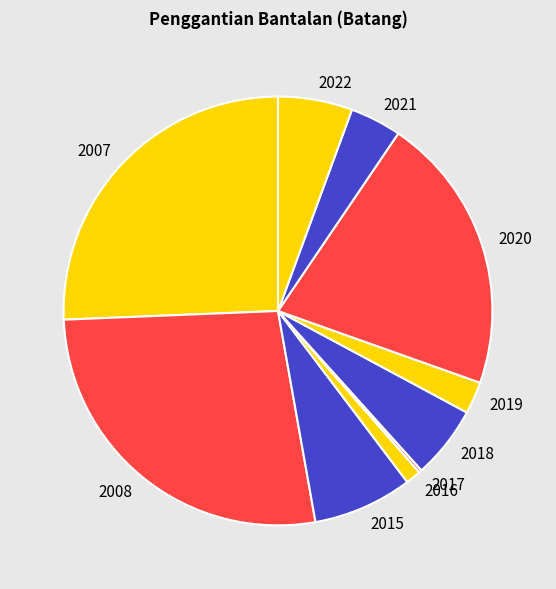

Which slice is the largest?

2008